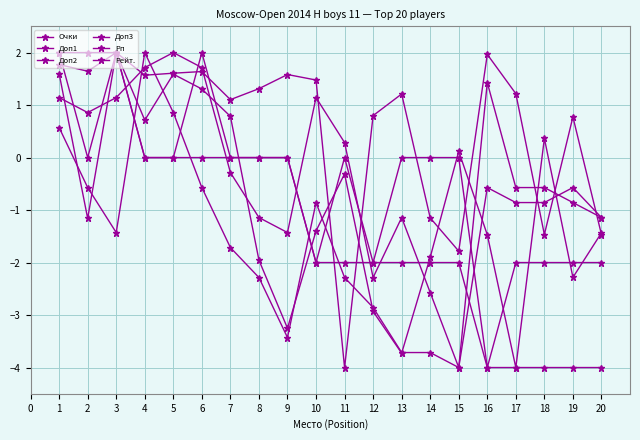

What is the difference between the Доп2 values at 12 and 18?

2.0